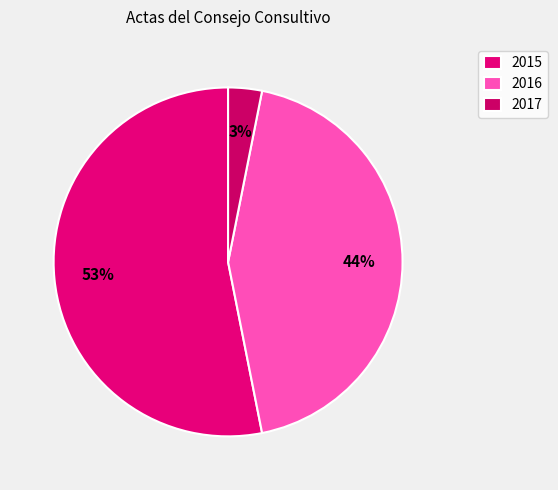

Is it true that 2017 is 15% of the pie?

False